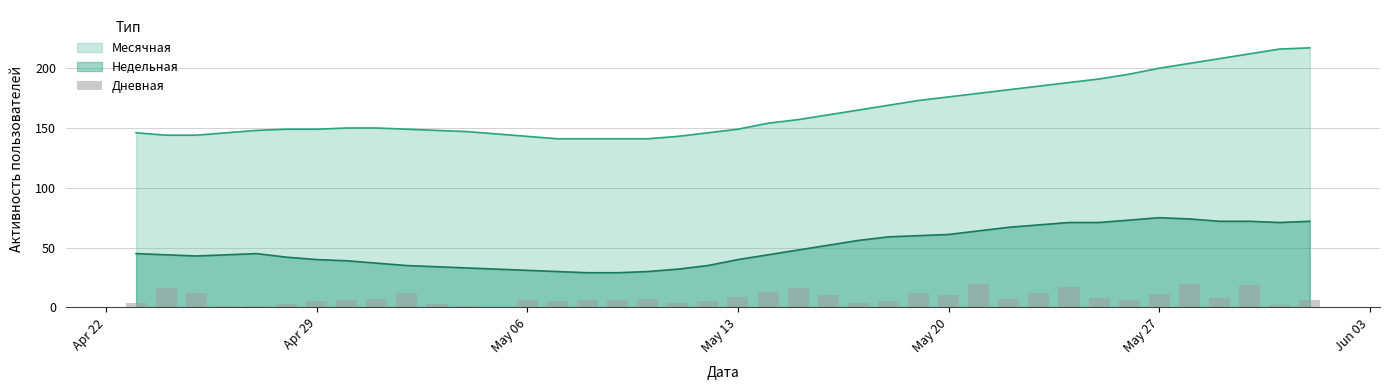

True or false: Недельная and Месячная cross at least once.

False